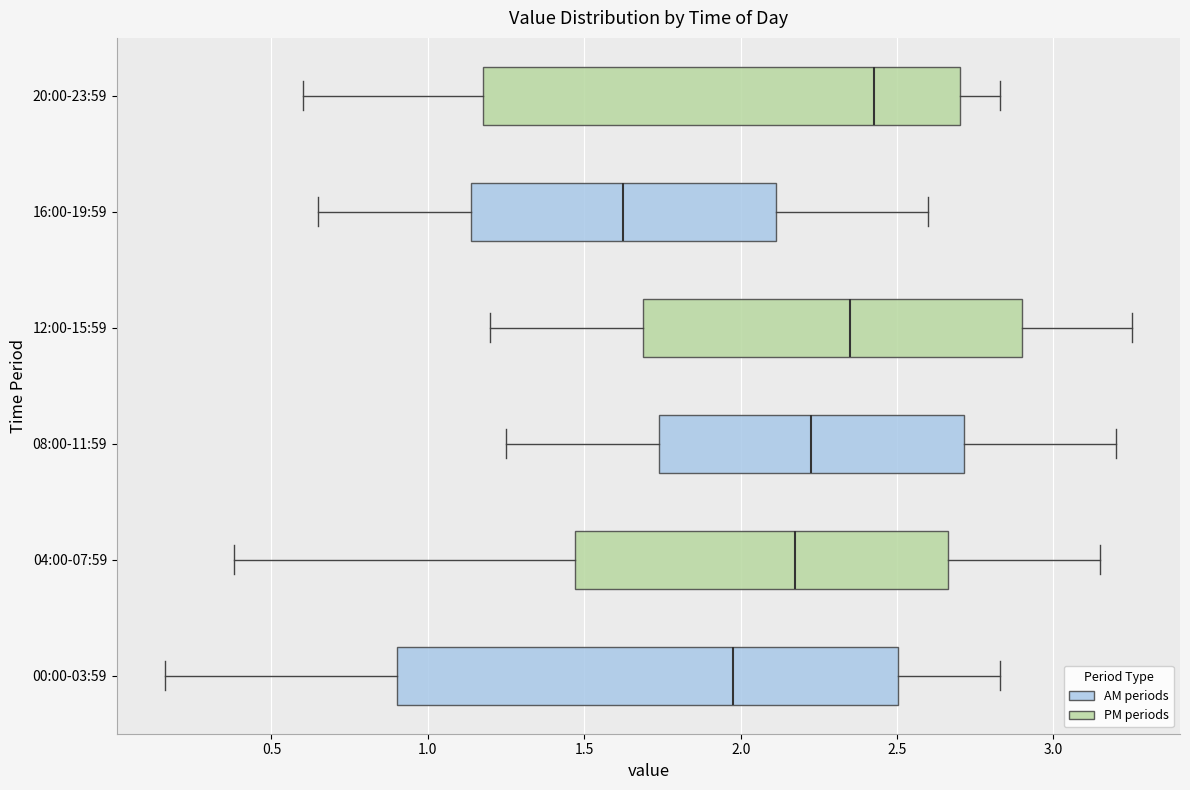

Where does the median line of the box for 04:00-07:59 sit on the x-axis? The values are not printed on the chart, so give them approximately, as read against the axis.

2.20